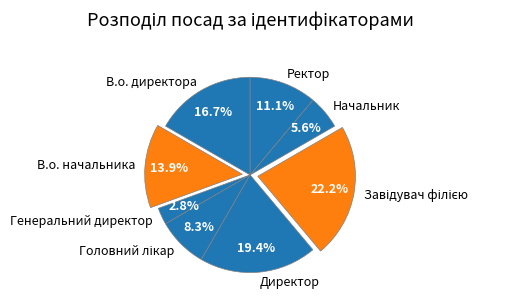

Is there a majority slice in this chart?

No